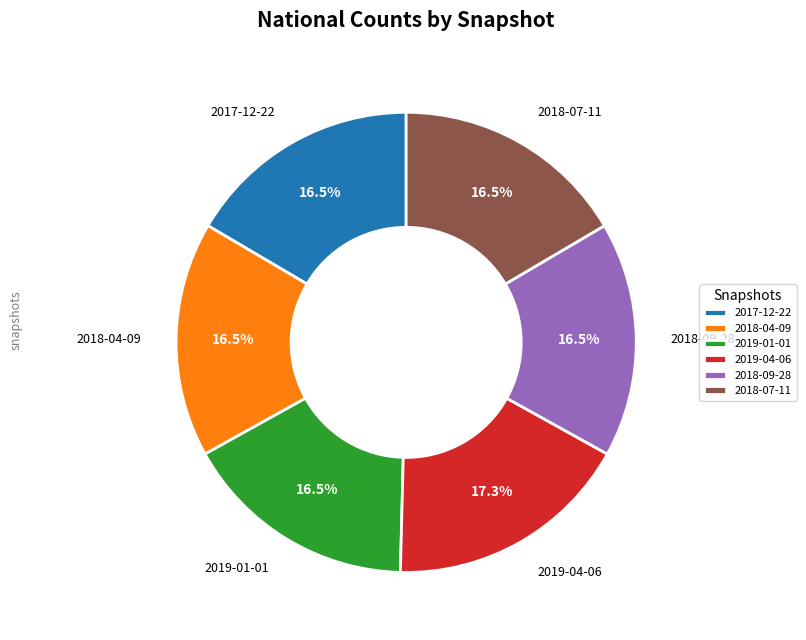

To the nearest percent, what is the difference between the largest and smallest slice percentages?

1%